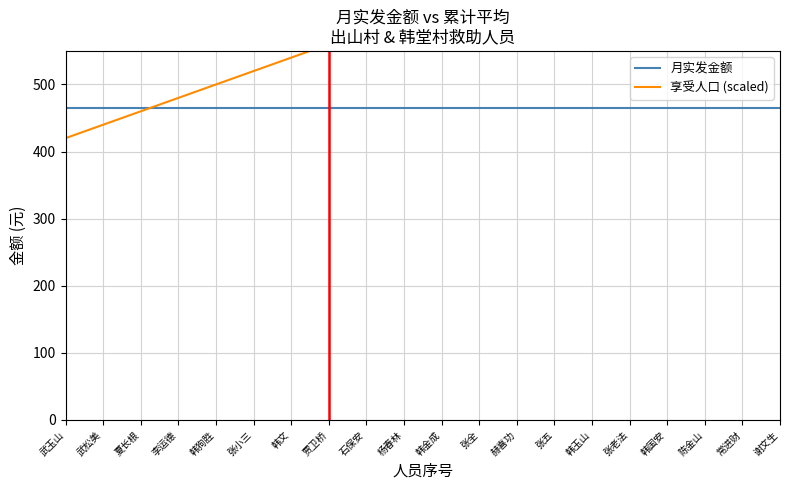

Which series has the largest total across all categories?

享受人口 (scaled)